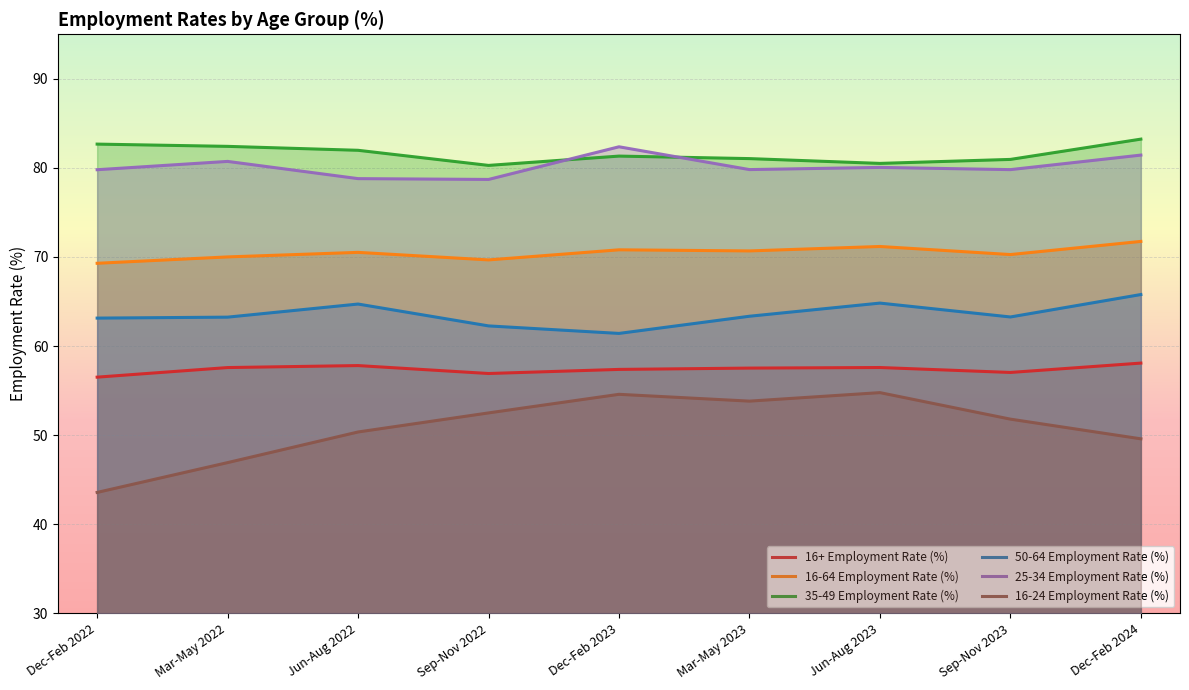

Which category has the highest value in the 16+ Employment Rate (%) series?

Dec-Feb 2024